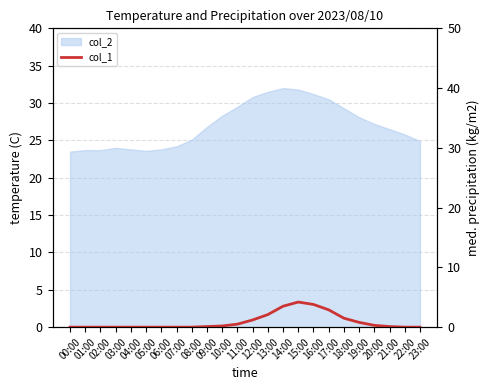

What is the label of the 3rd point from the right?

21:00